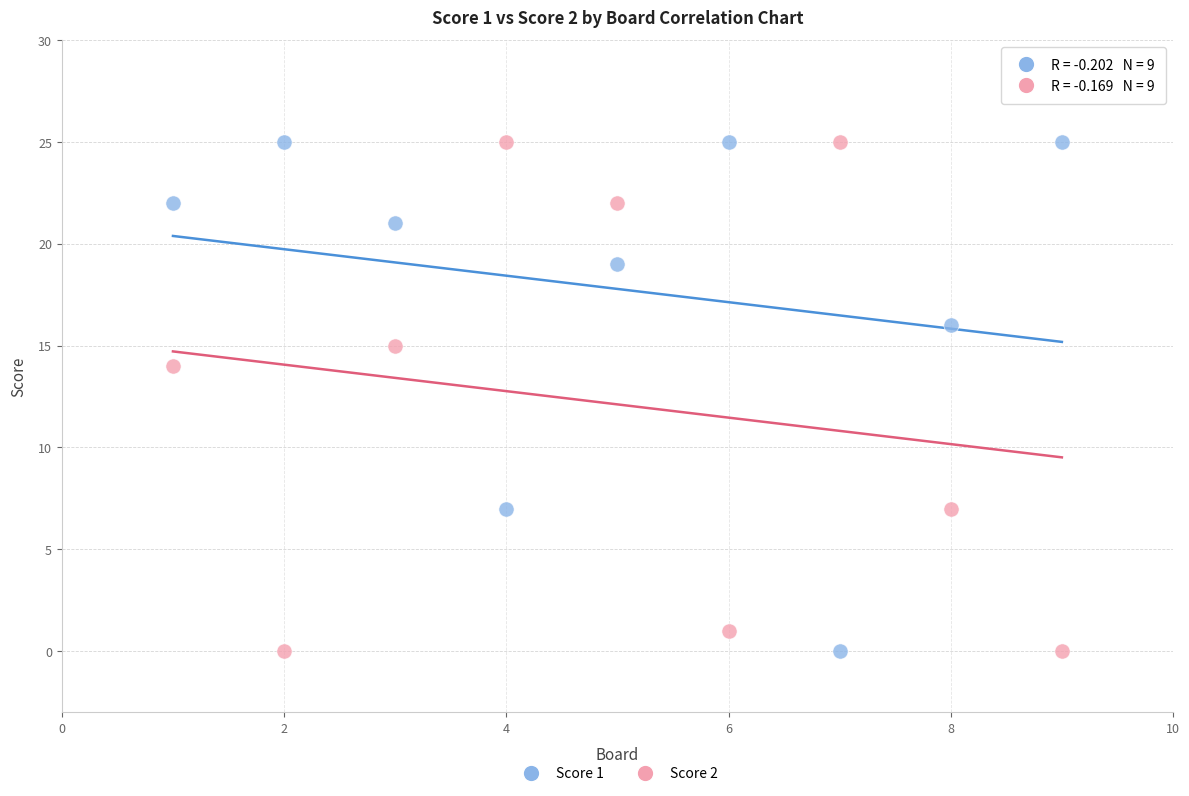

Across all data points, what is the range of Y values (max minus min)?

25